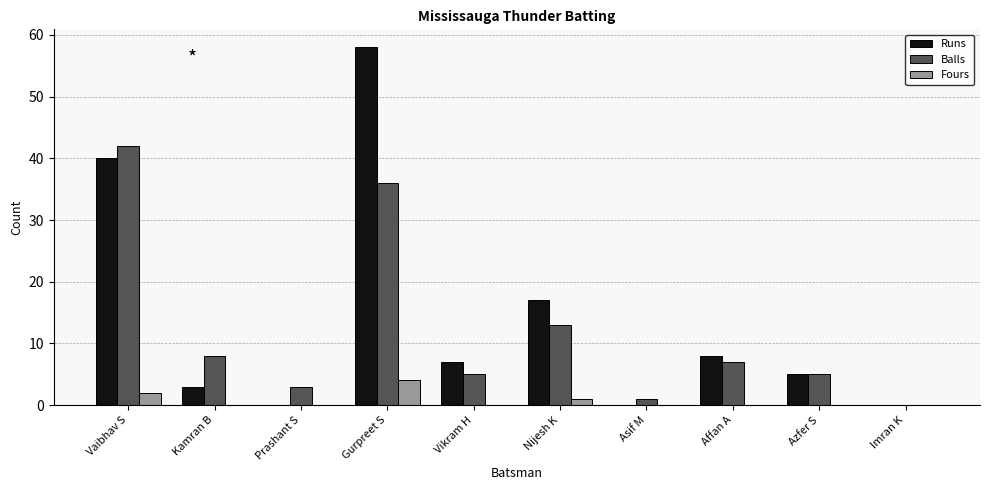

Which series changed the most between Kamran B and Asif M?

Balls